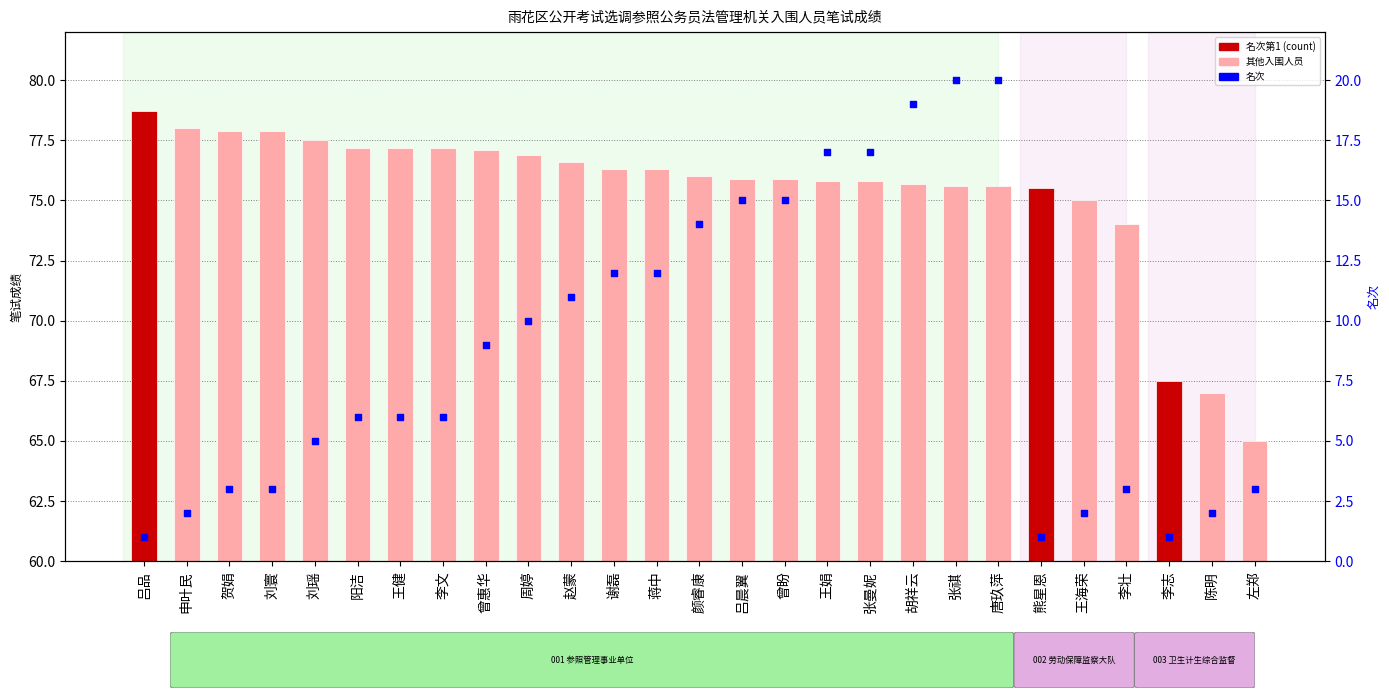

Which series contains the lowest Y value?

名次